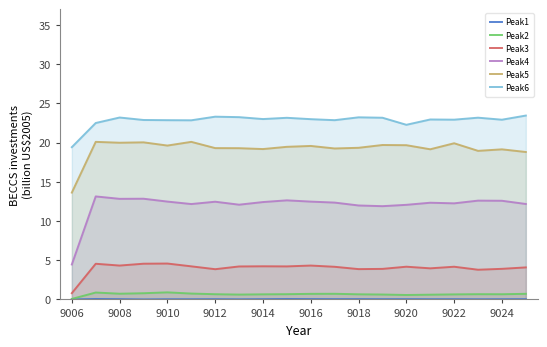

The value of Peak3 at 9024 is 3.9. True or false?

True